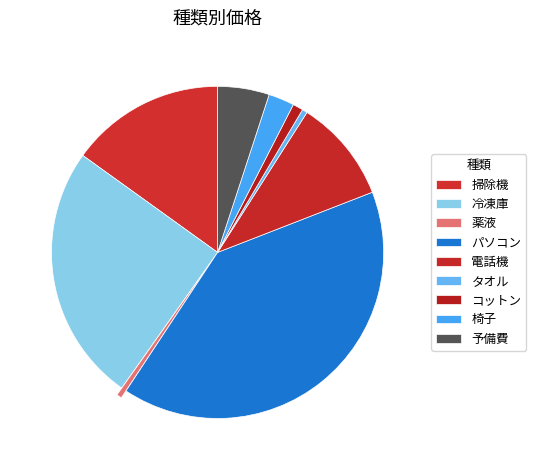

What percentage do 冷凍庫 and コットン together represent?

26.1%